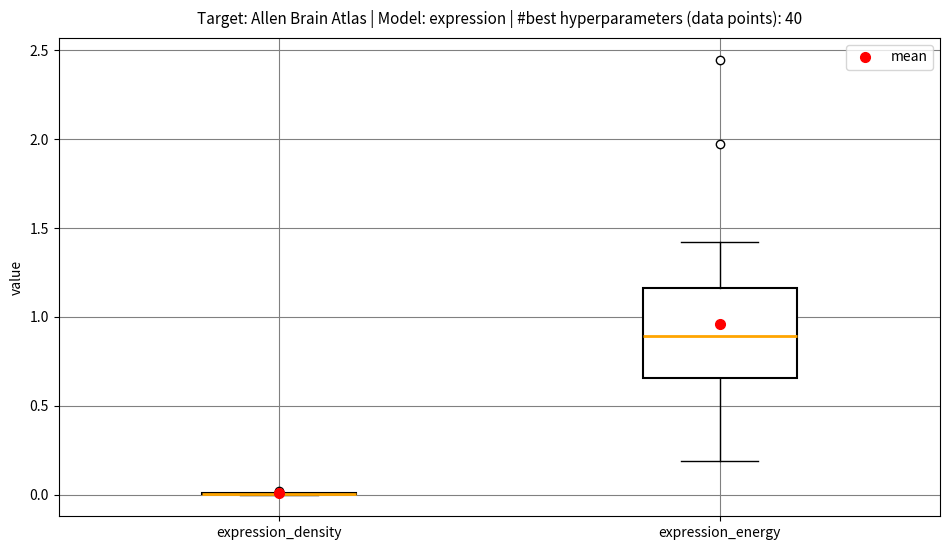

Reading left to right, read every box against the y-axis: the position of its median line, the range the box covers, and the ends of its whiskers. The values are not printed on the chart, so give them approximately, as read against the axis.

expression_density: box collapsed to a line at 0.00, whiskers 0.00 to 0.00
expression_energy: median 0.90, box 0.65 to 1.15, whiskers 0.20 to 1.40